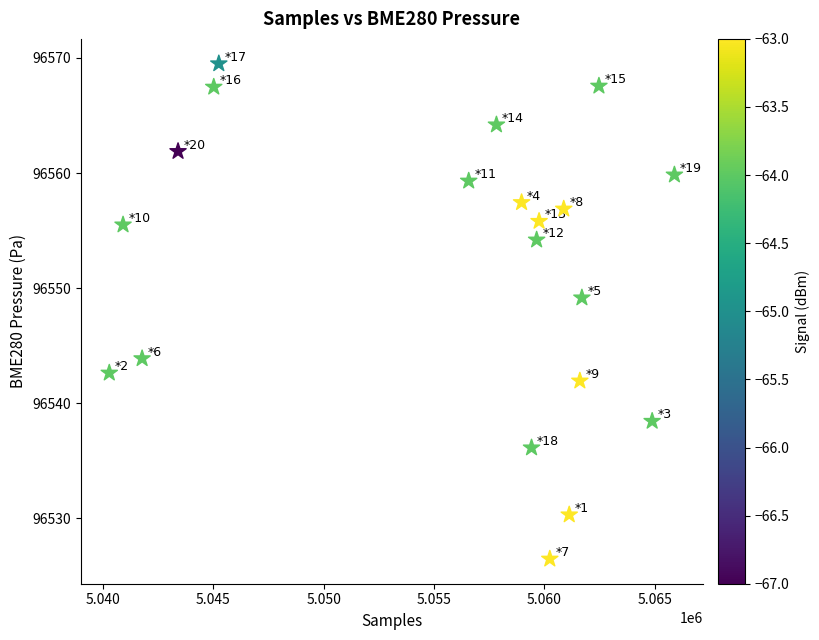

What Y value in the scatter plot is closest to 96547?

96549.2